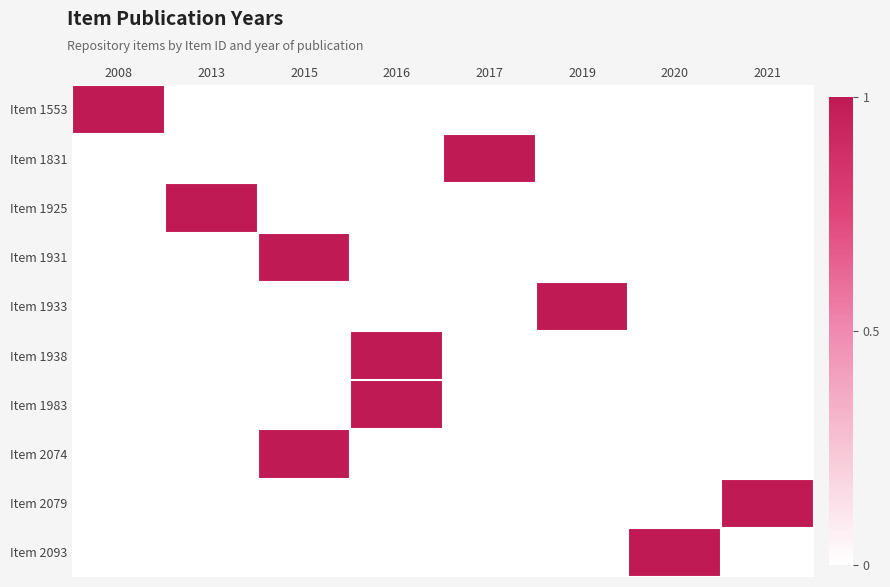

At how many categories does at least one series exceed 0?

8